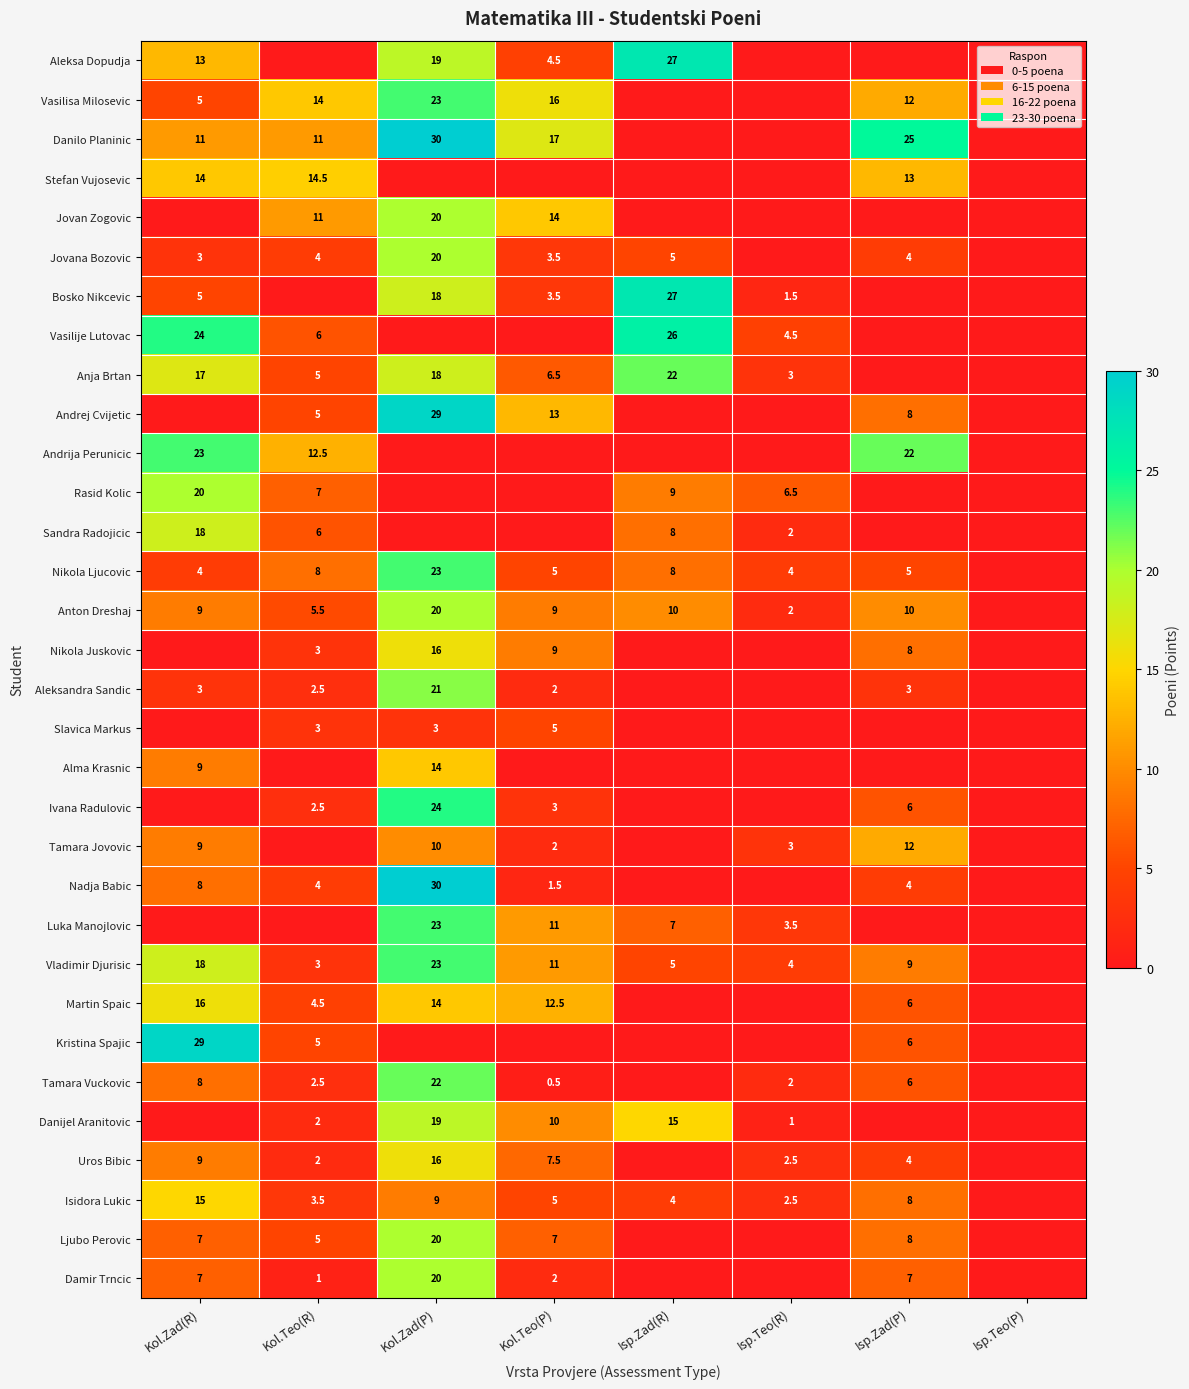

At which category is the sum across all series the highest?

Kol.Zad(P)